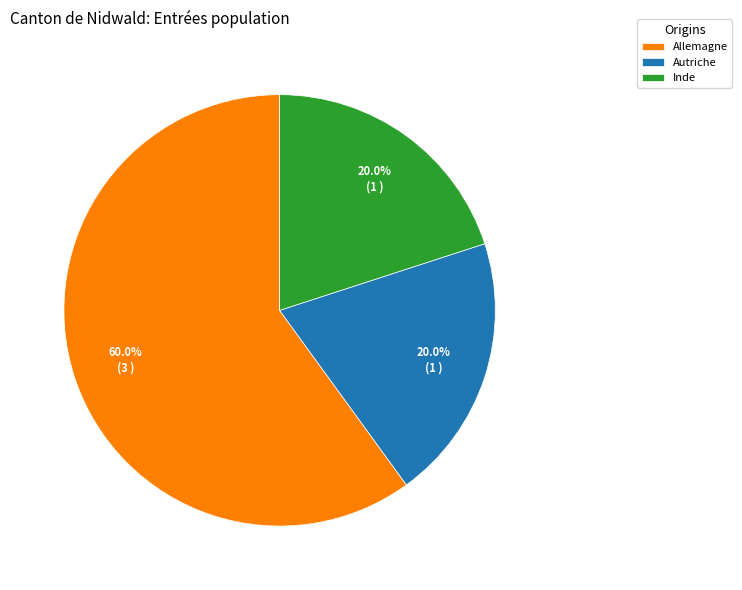

Is the sum of Allemagne and Autriche greater than half?

Yes